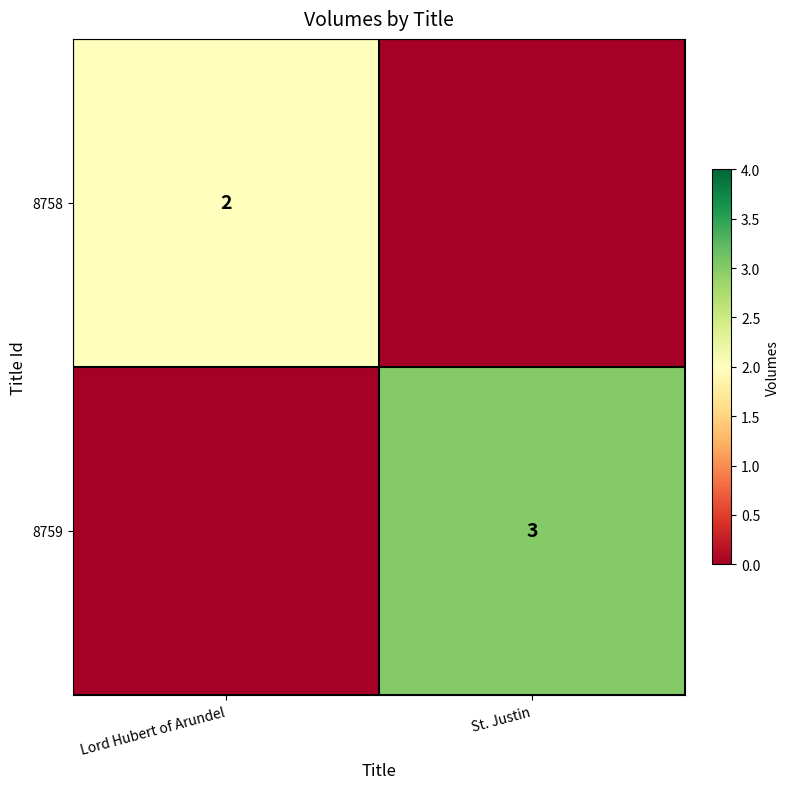

Is it true that 8758 equals 2 at Lord Hubert of Arundel?

True